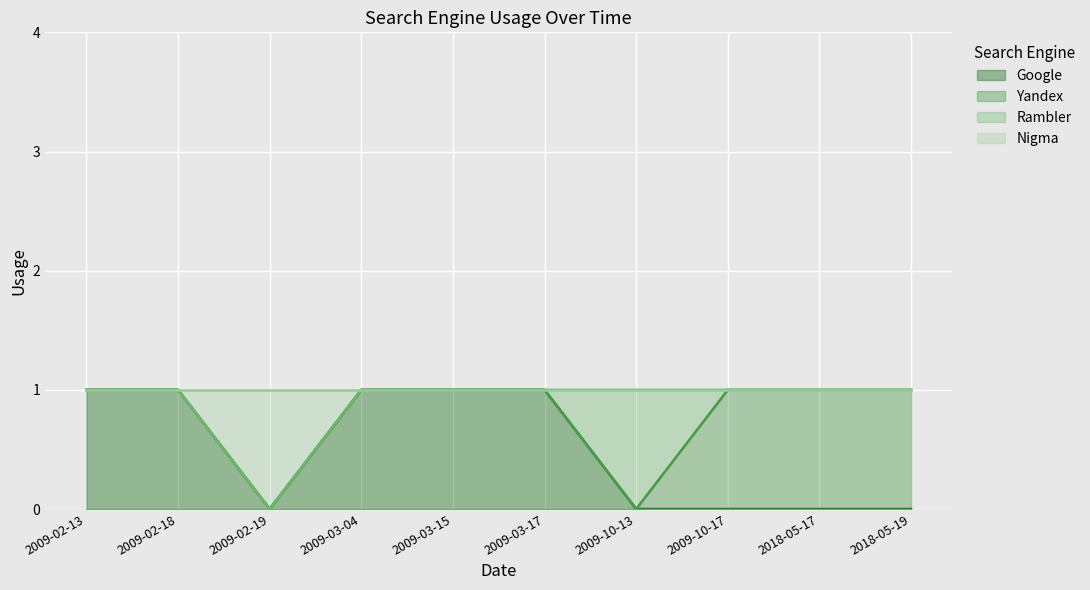

Between 2009-02-18 and 2009-10-17, which is larger?

2009-02-18